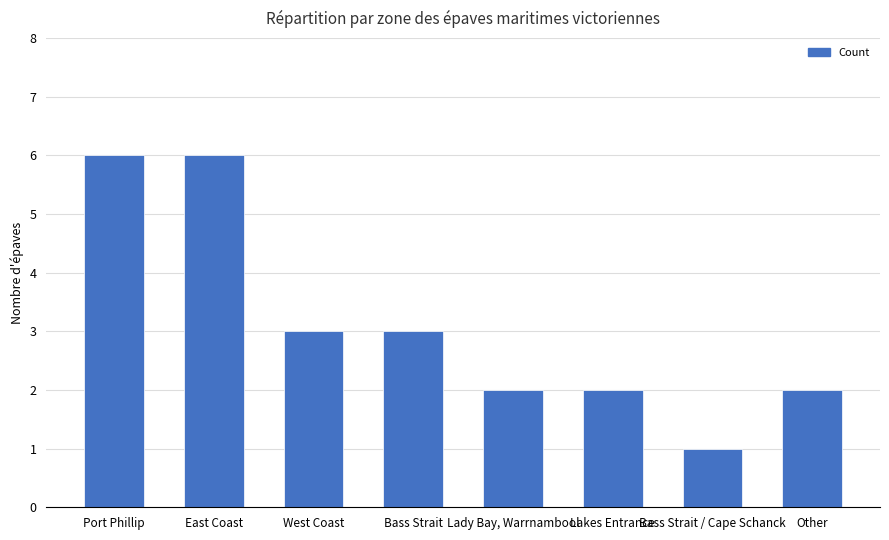

What is the maximum value shown in the chart?

6